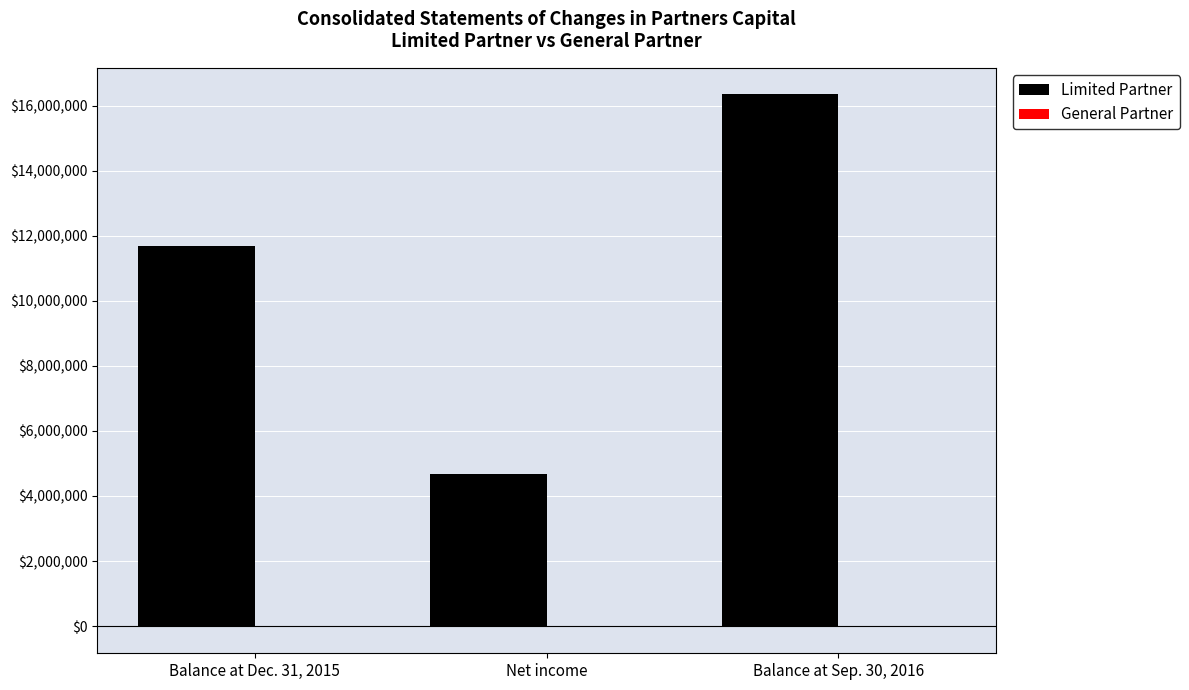

What is the sum of all Limited Partner values?

32691174